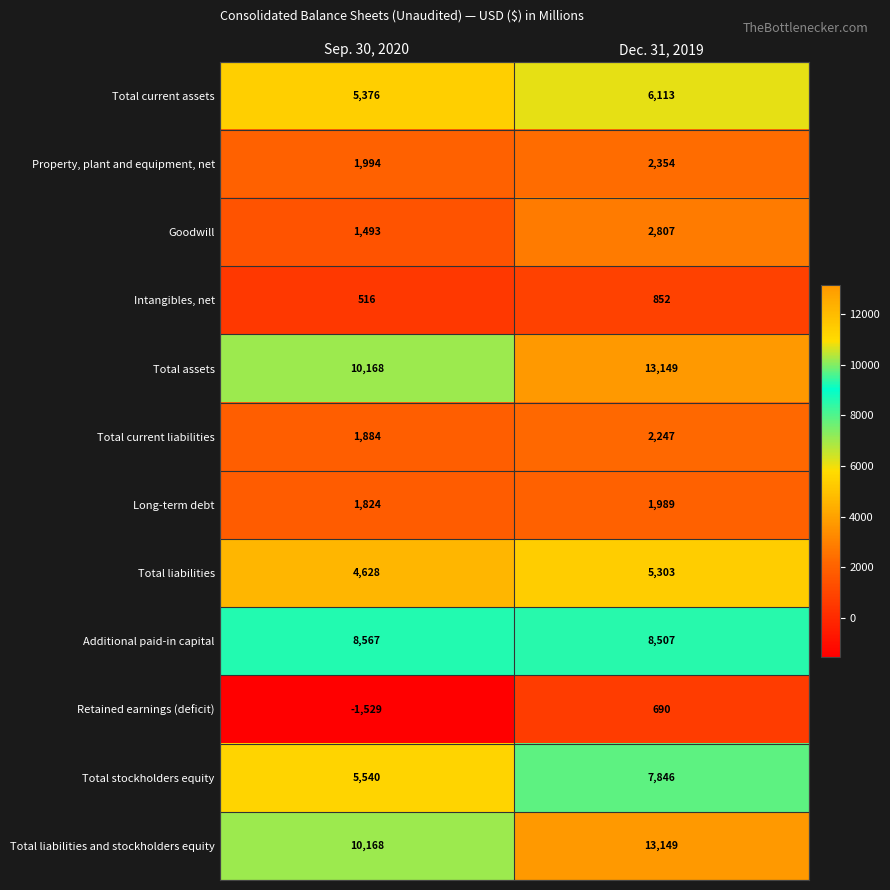

What is the spread (max minus min) of values at Sep. 30, 2020?

11697